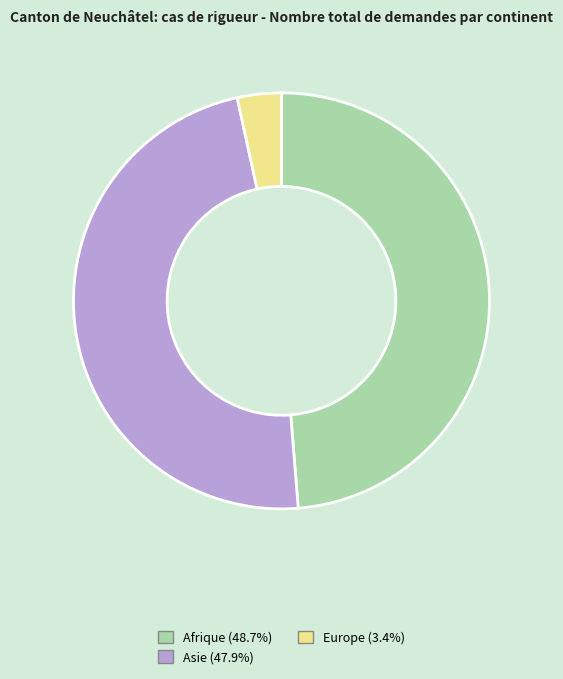

Is there any slice that represents more than half of the pie?

No